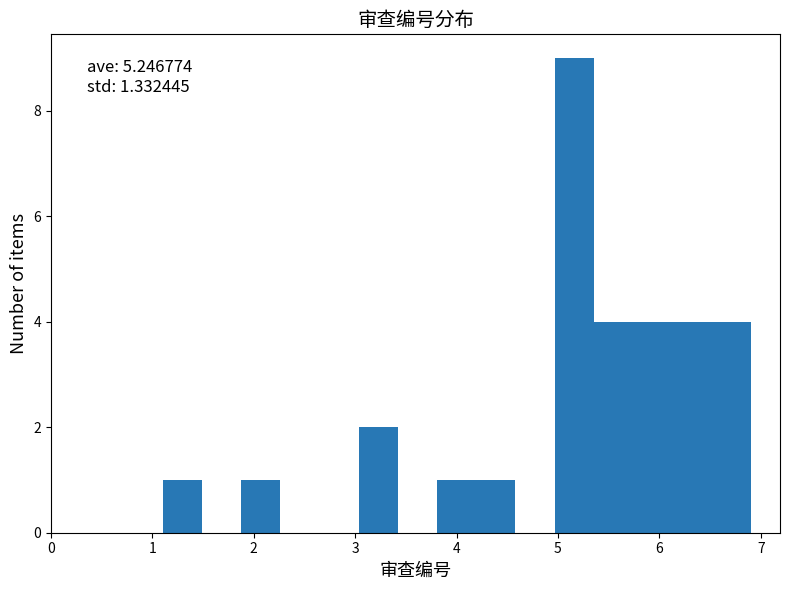

Around what value on the x-axis is the tallest bar? Give the approximate position of its centre, as read against the axis.

5.2